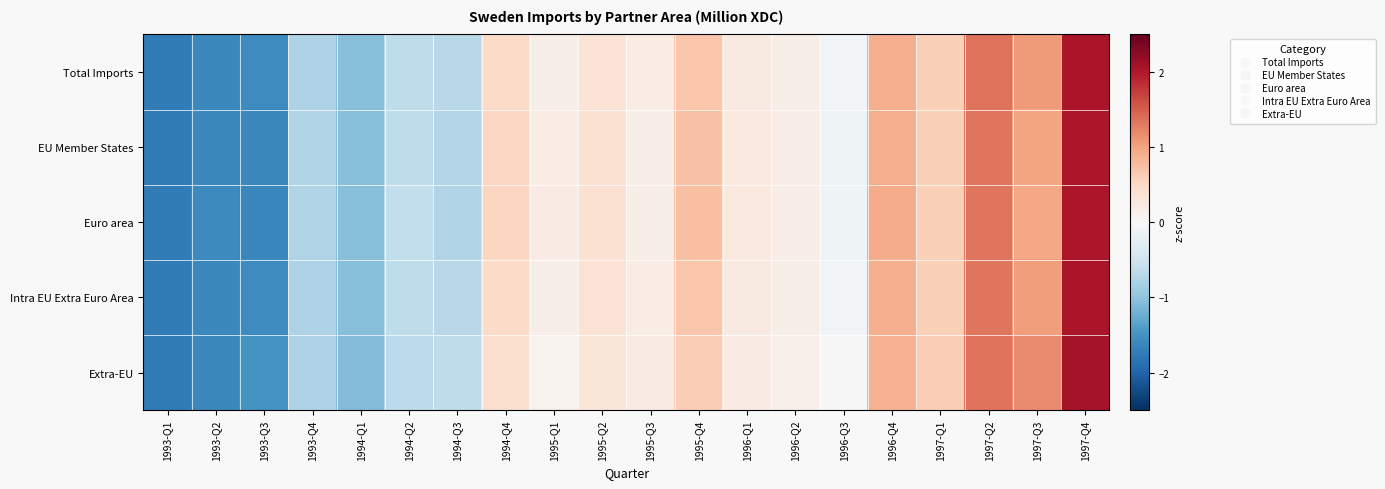

List the series in order of their peak value, lowest first.

Euro area, EU Member States, Intra EU Extra Euro Area, Total Imports, Extra-EU